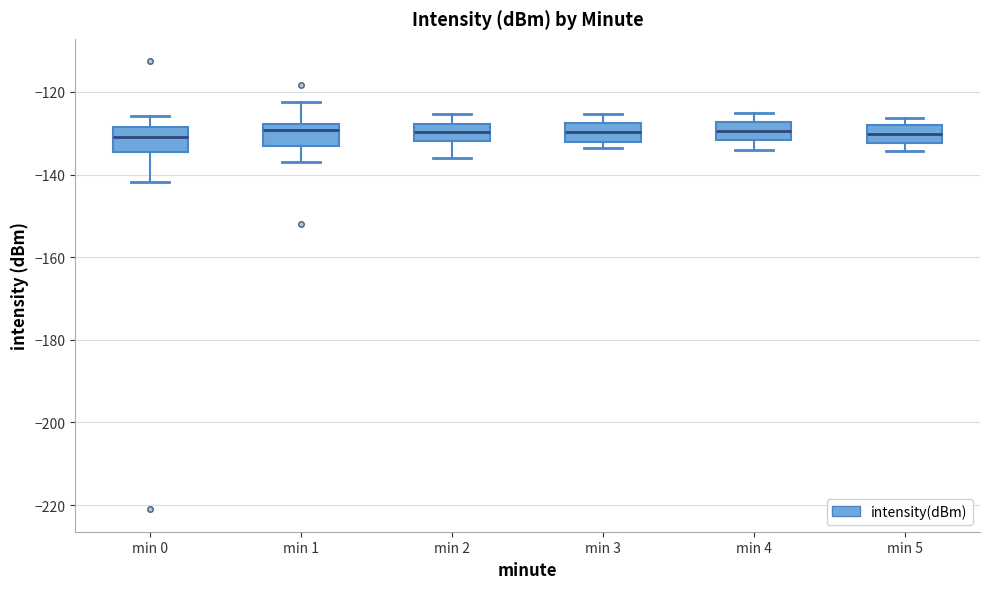

Reading left to right, read every box against the y-axis: the position of its median line, the range the box covers, and the ends of its whiskers. The values are not printed on the chart, so give them approximately, as read against the axis.

min 0: median -130, box -134 to -128, whiskers -142 to -126
min 1: median -130, box -134 to -128, whiskers -138 to -122
min 2: median -130, box -132 to -128, whiskers -136 to -126
min 3: median -130, box -132 to -128, whiskers -134 to -126
min 4: median -130, box -132 to -128, whiskers -134 to -126
min 5: median -130, box -132 to -128, whiskers -134 to -126